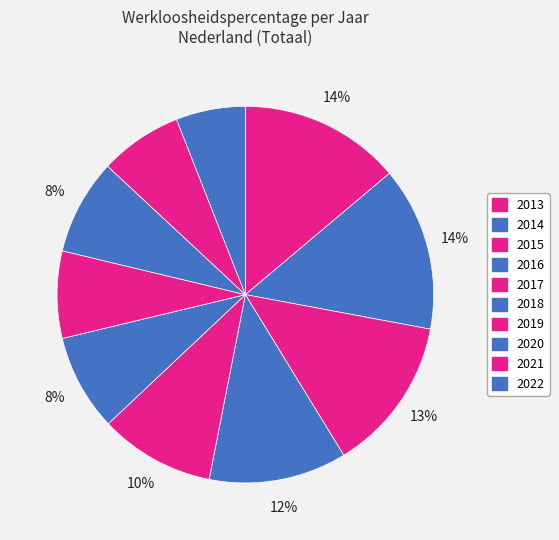

Count the number of slices in the pie.

10